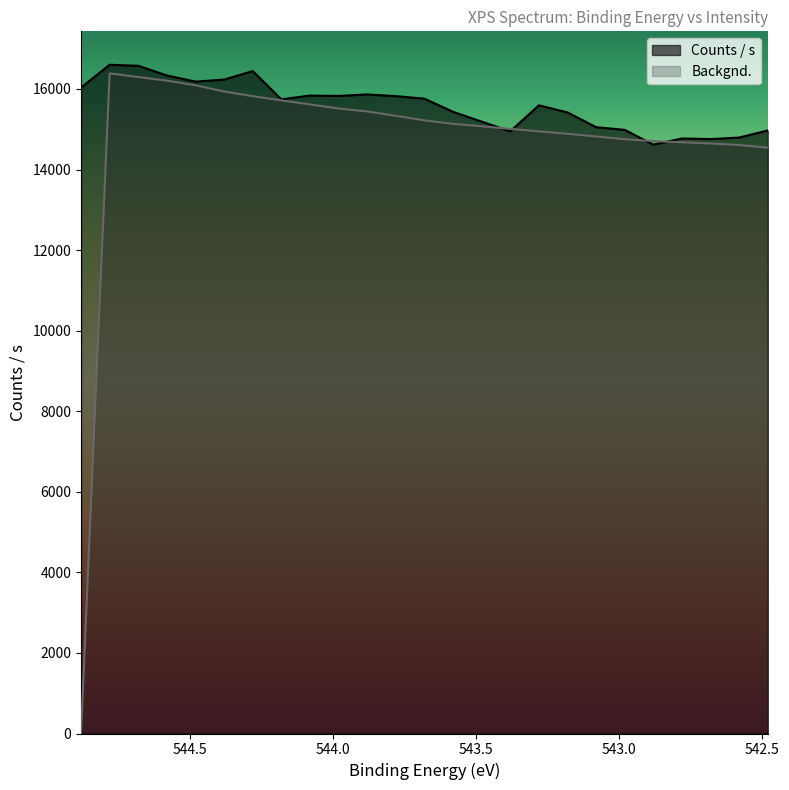

What are all the series names shown in the legend?

Counts / s, Backgnd.